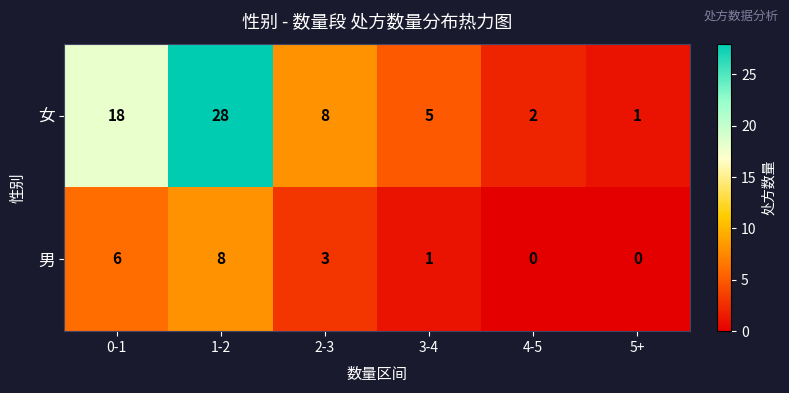

How many data points does each series have?

6